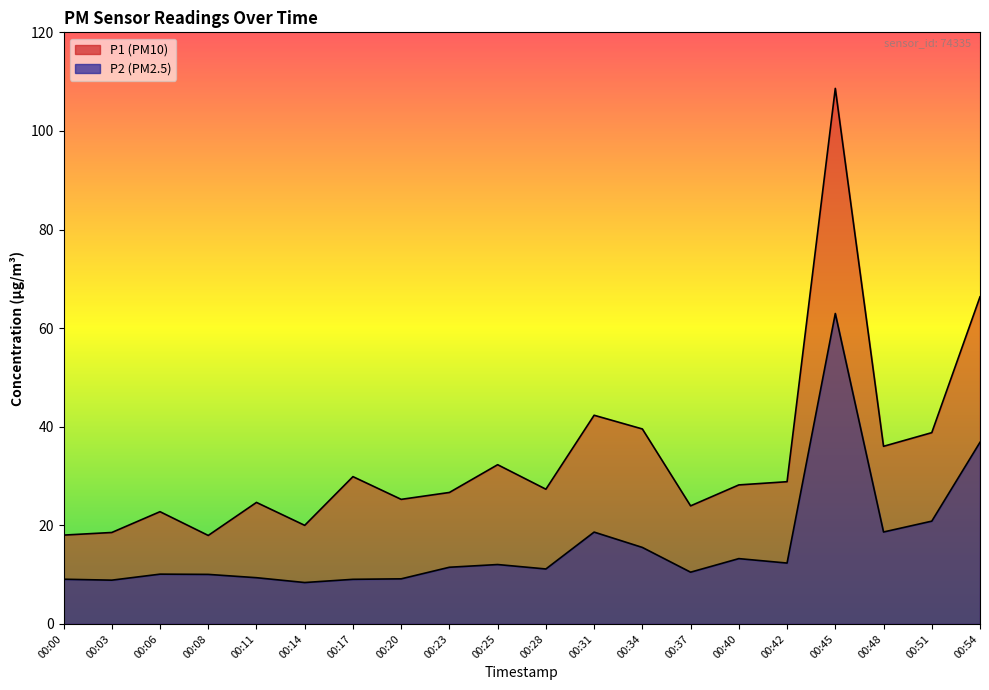

Reading left to right, transcribe all the data shown in this chart.

P1: 18.0	18.6	22.8	17.9	24.6	20.0	29.9	25.3	26.7	32.3	27.3	42.3	39.5	23.9	28.2	28.9	108.6	36.0	38.8	66.3
P2: 9.1	8.9	10.1	10.1	9.4	8.4	9.1	9.2	11.5	12.1	11.2	18.6	15.5	10.5	13.2	12.3	63.0	18.6	20.9	36.9